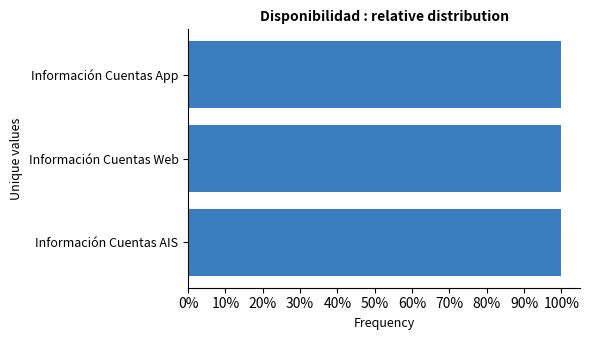

What is the average value?

99.9